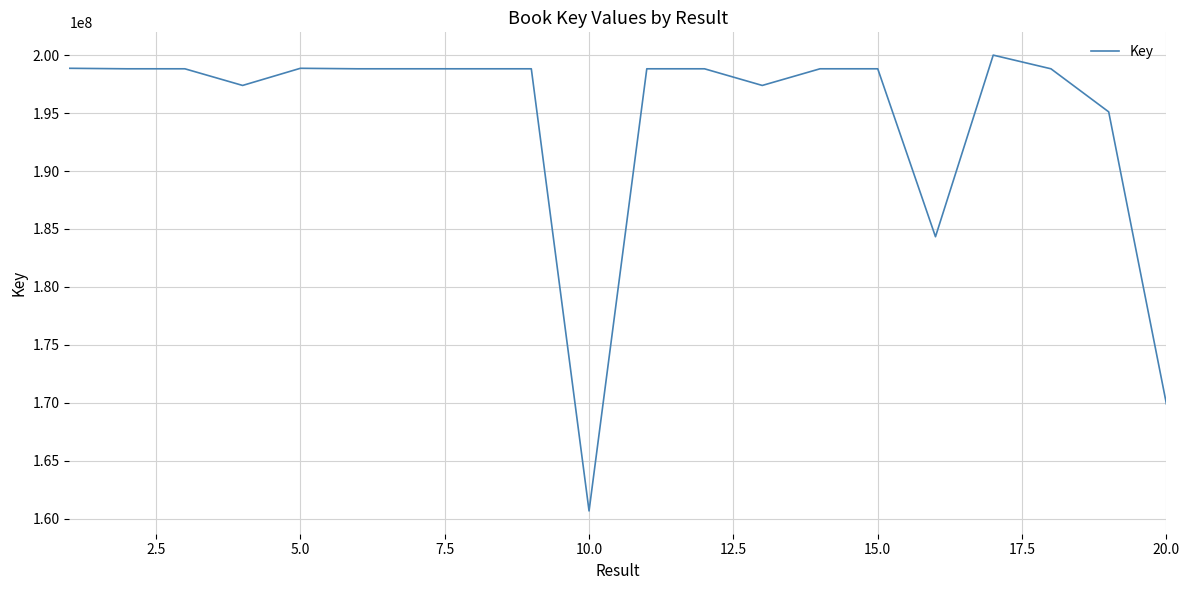

What is the greatest value displayed?

200003427